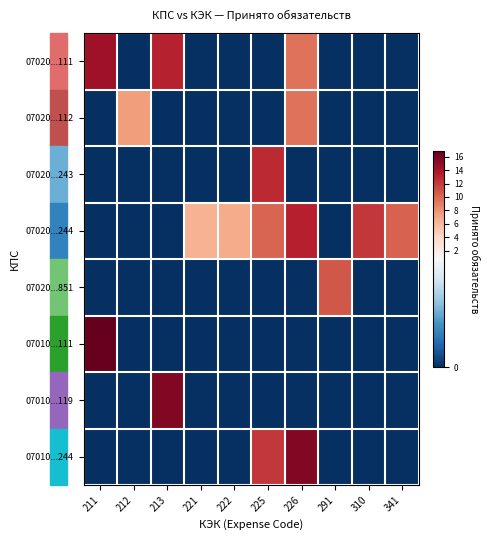

What is the greatest value displayed?

16.9